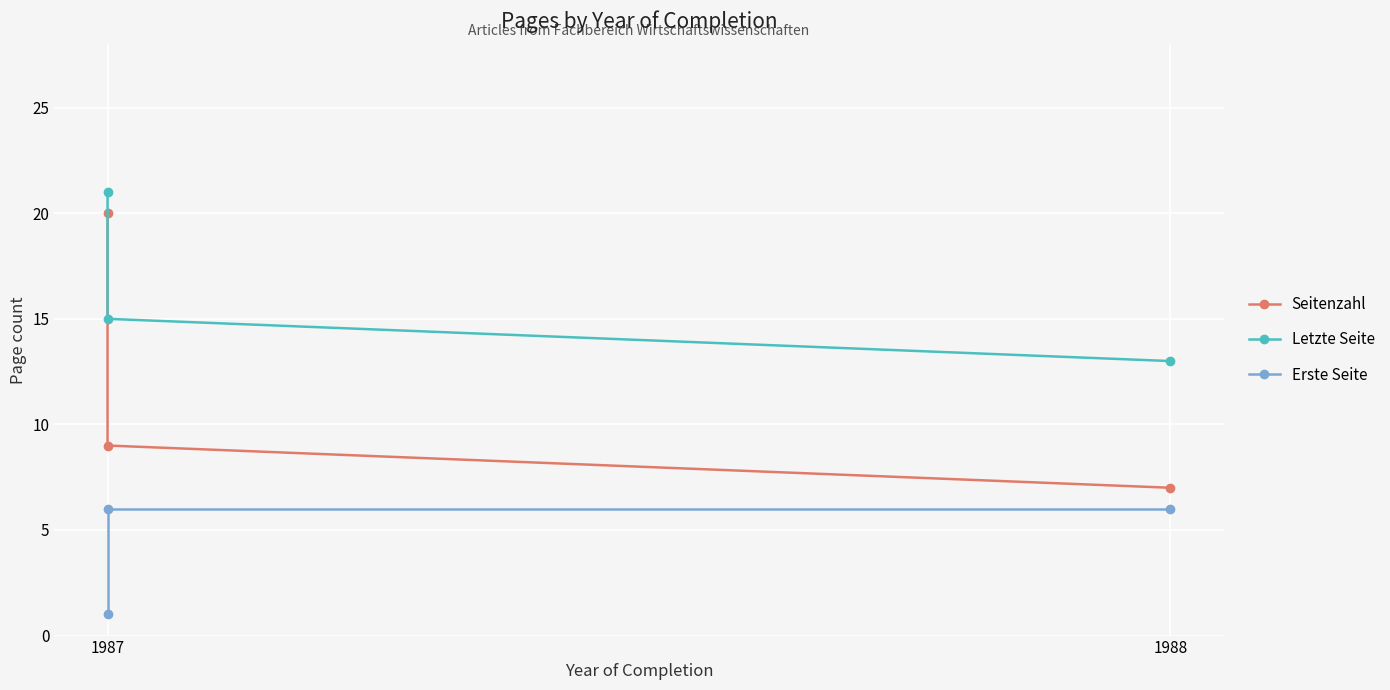

List the series in order of their peak value, lowest first.

Erste Seite, Seitenzahl, Letzte Seite